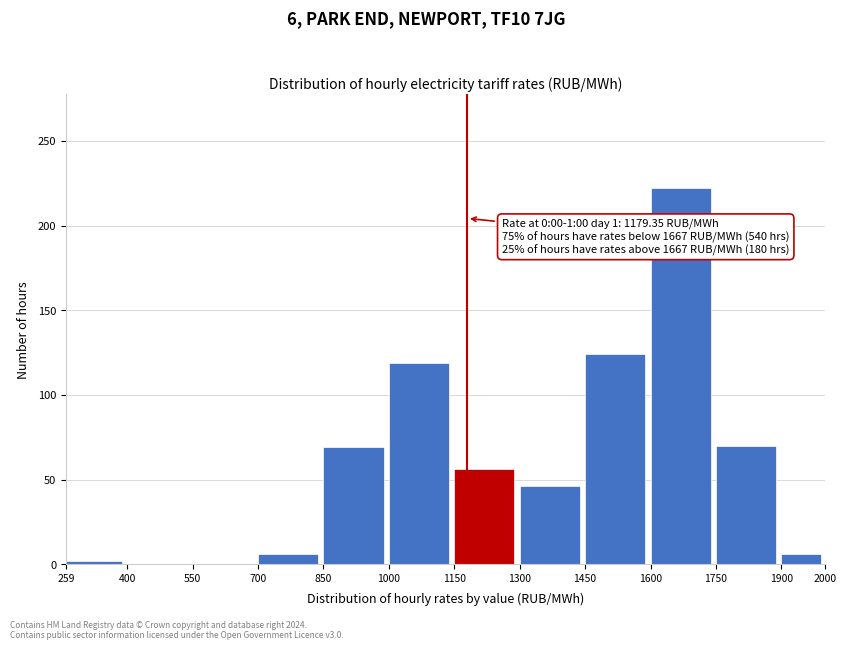

Over which range of the x-axis is the bar tallest?

1600 to 1750